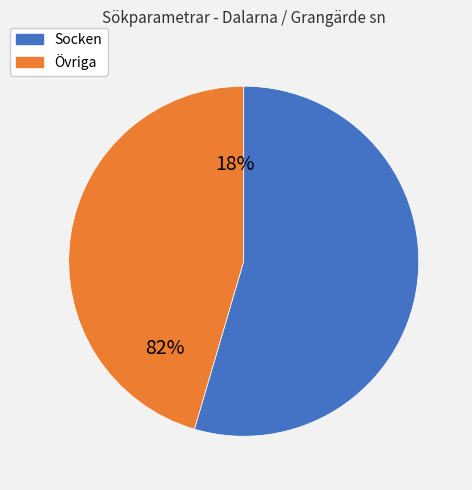

The Tidpunkt slice represents 10% of the pie. True or false?

False